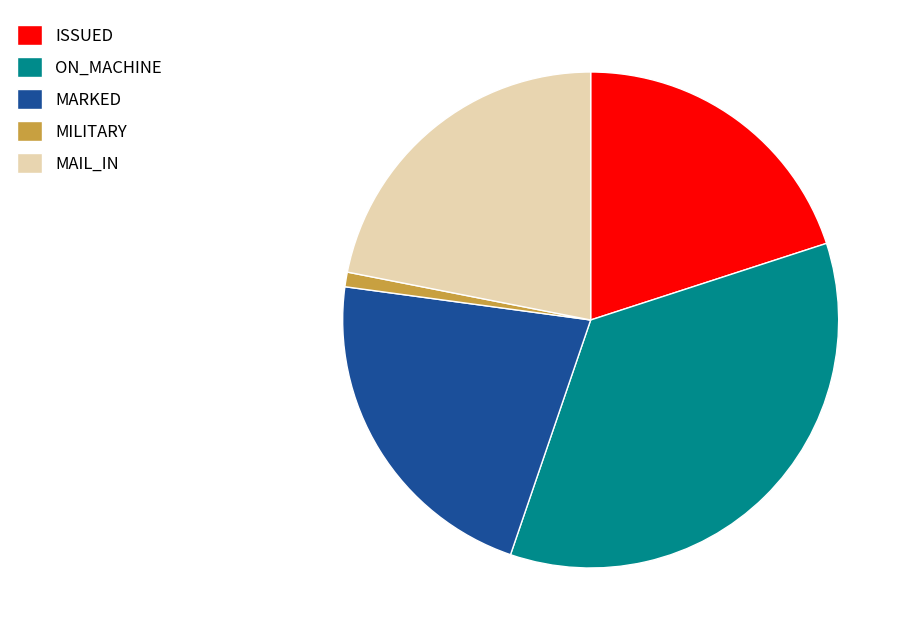

Which category has the biggest portion of the pie?

ON_MACHINE